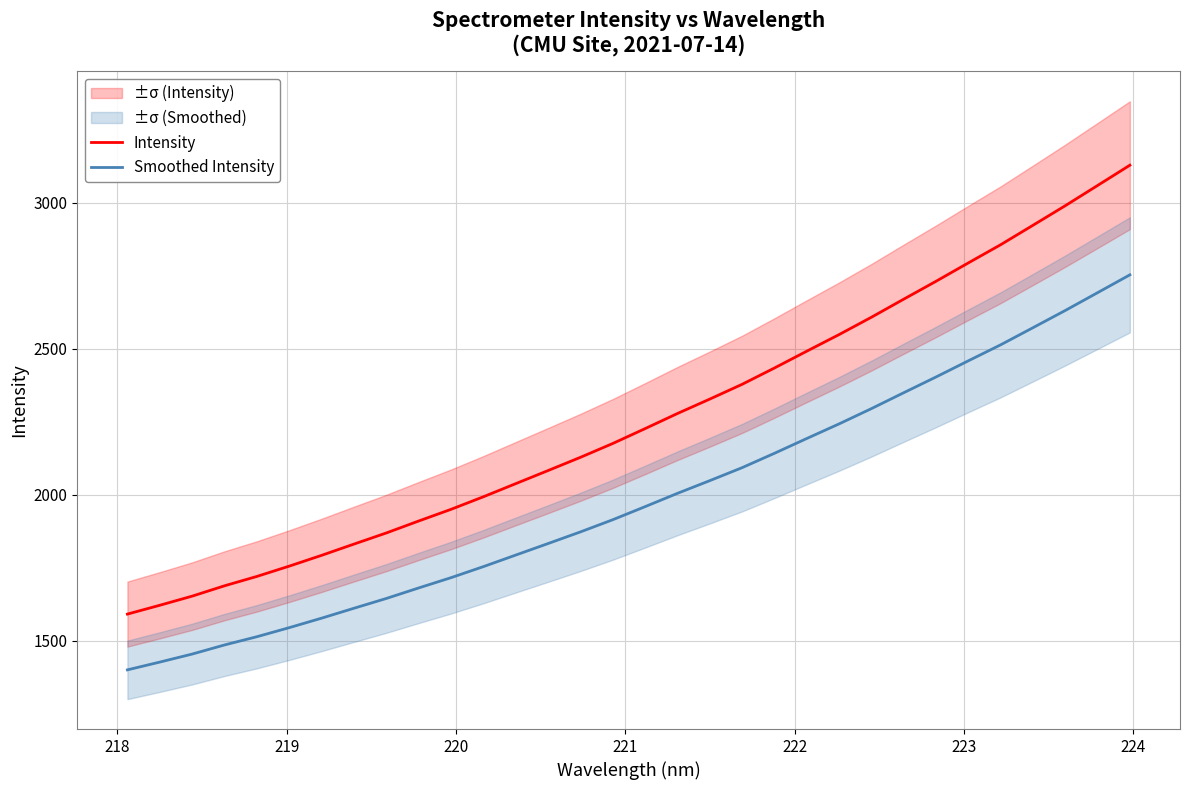

What is the highest value of the Intensity series?

3128.6